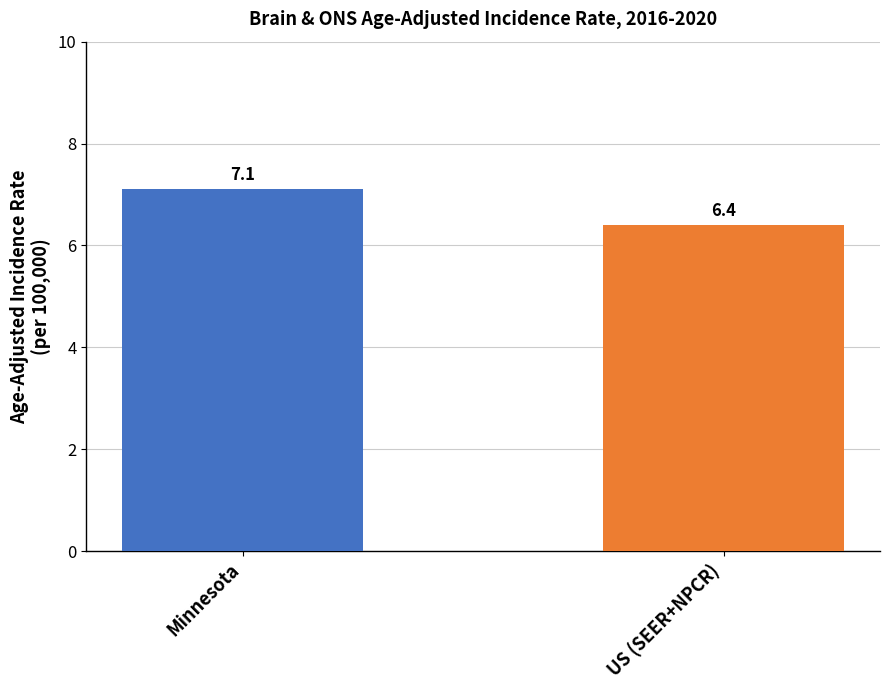

What is the sum of all values?

13.5